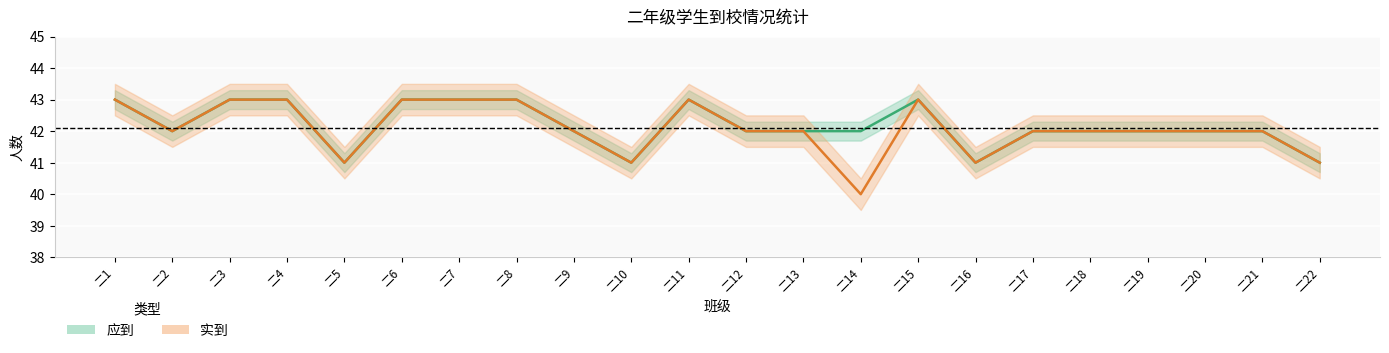

Reading left to right, list all the values displayed in this chart.

应到: 二1=43	二2=42	二3=43	二4=43	二5=41	二6=43	二7=43	二8=43	二9=42	二10=41	二11=43	二12=42	二13=42	二14=42	二15=43	二16=41	二17=42	二18=42	二19=42	二20=42	二21=42	二22=41
实到: 二1=43	二2=42	二3=43	二4=43	二5=41	二6=43	二7=43	二8=43	二9=42	二10=41	二11=43	二12=42	二13=42	二14=40	二15=43	二16=41	二17=42	二18=42	二19=42	二20=42	二21=42	二22=41